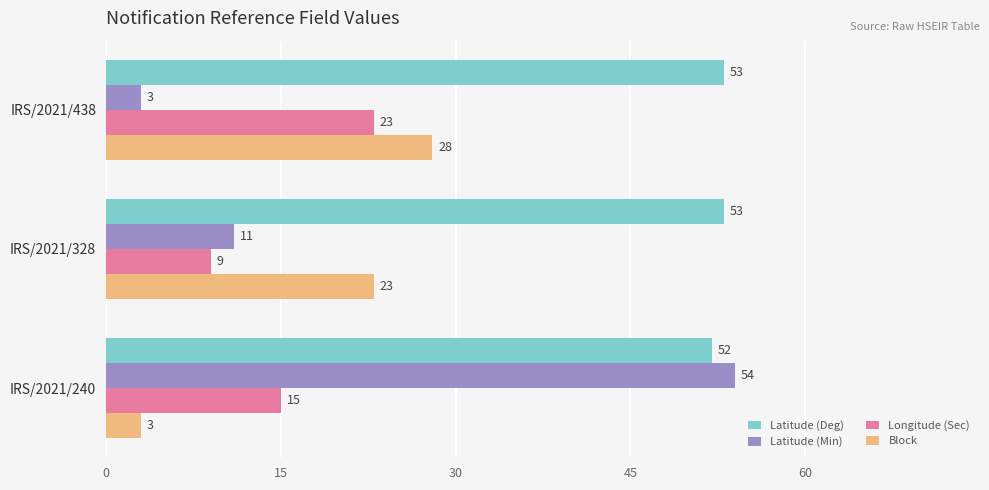

What value does the Latitude (Min) series have at IRS/2021/438, to the nearest 5?

5